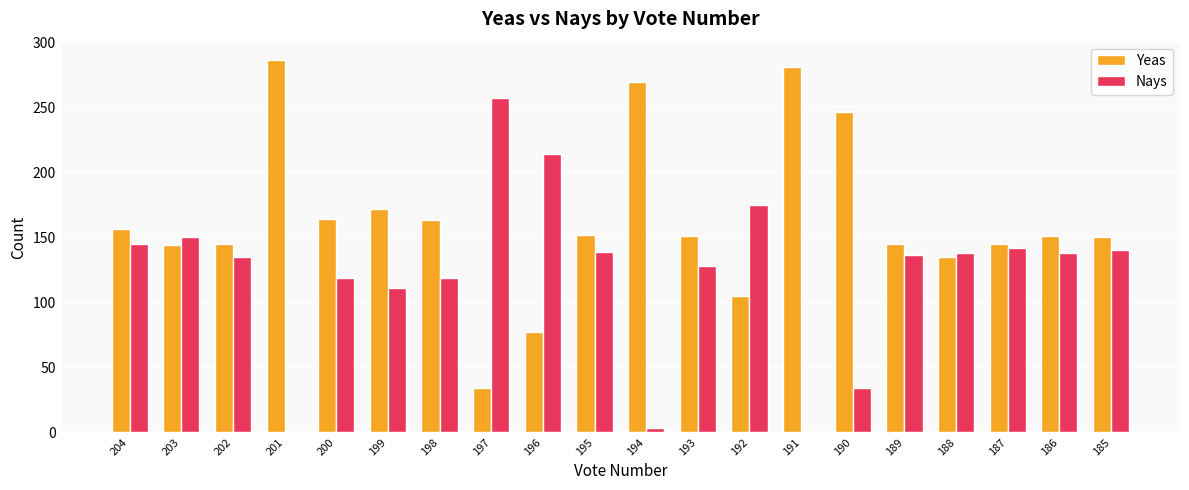

What is the greatest value displayed?

286